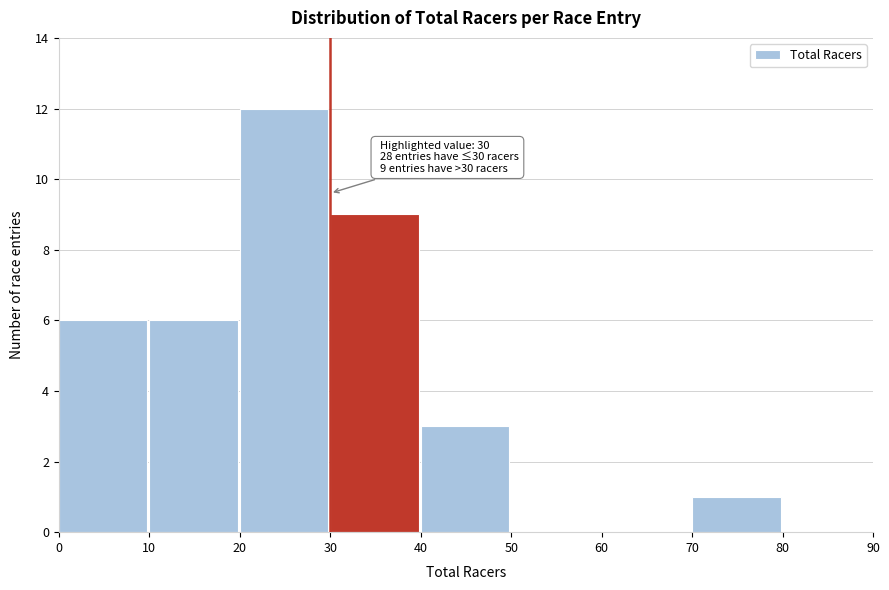

Which range on the x-axis has the tallest bar?

20 to 30